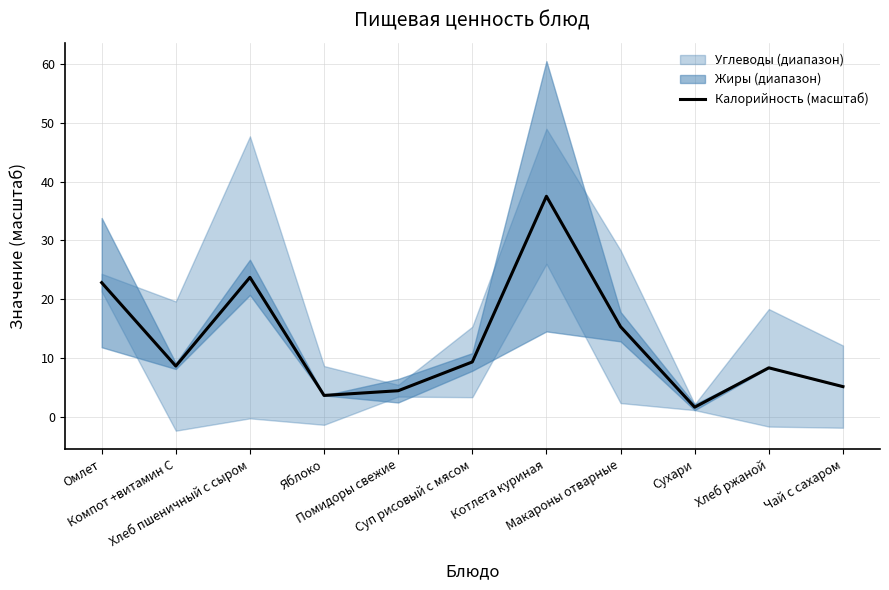

How many lines are shown in the chart?

1